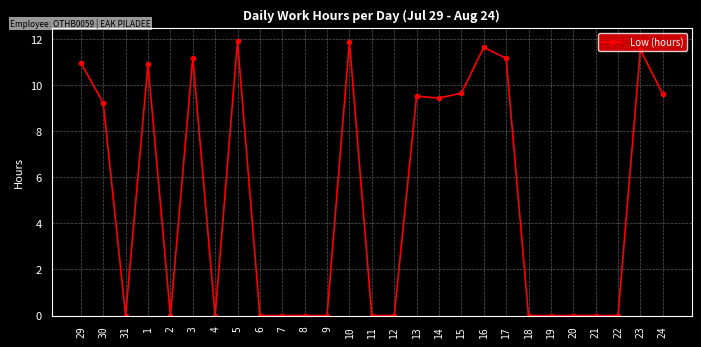

What is the average value?

5.1